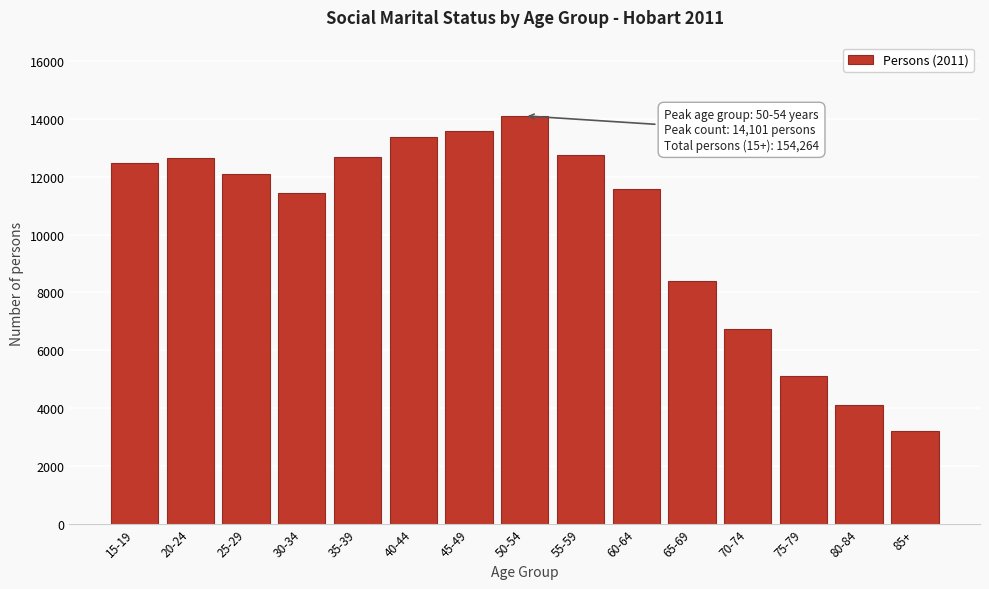

What is the difference between the values at 80-84 and 20-24?

8517